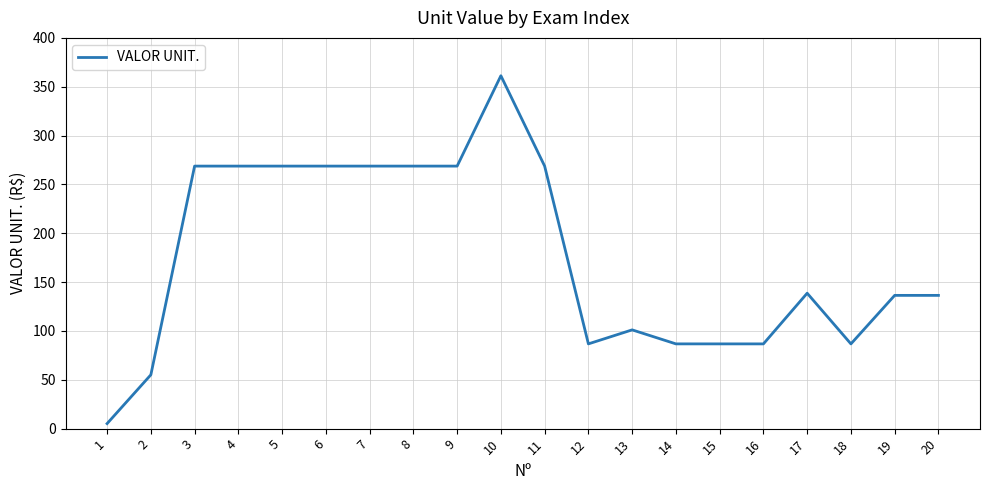

Between 9 and 20, which is larger?

9